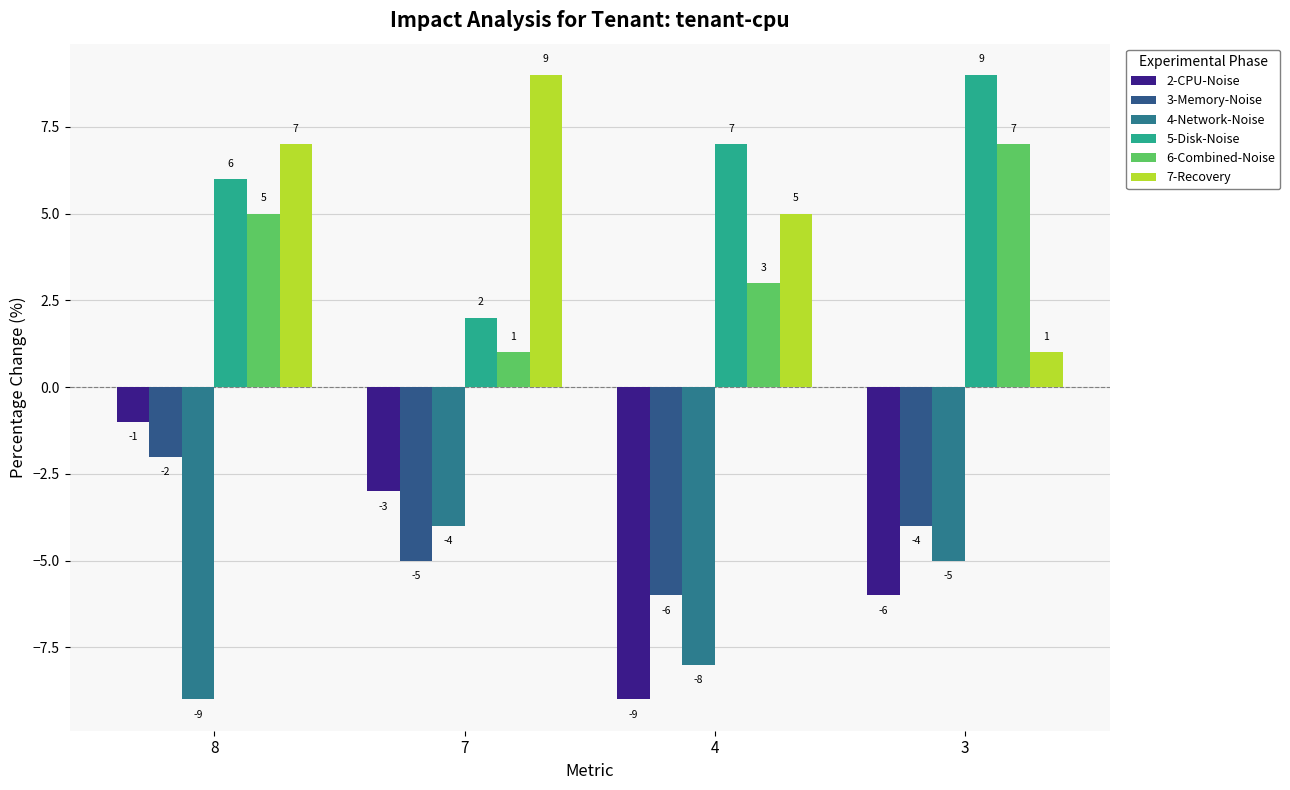

What is the smallest value displayed?

-9